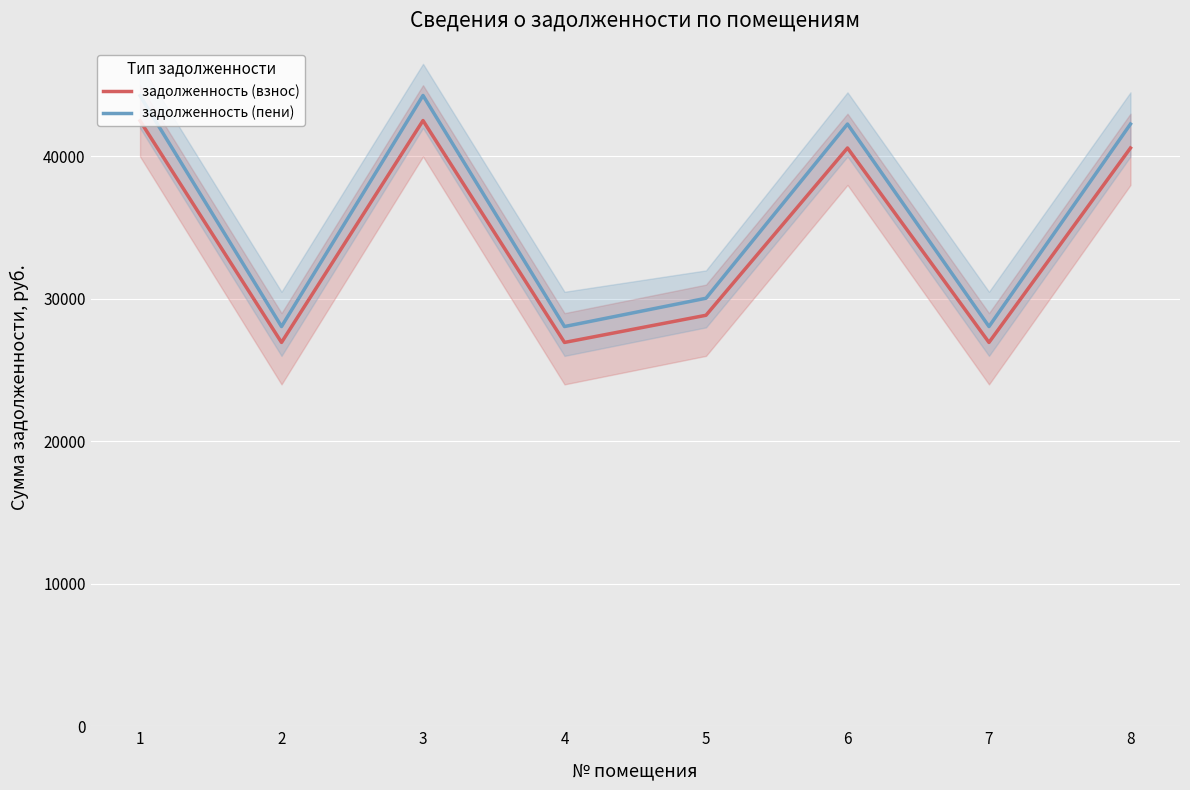

Where is the first local minimum for задолженность (взнос)?

2